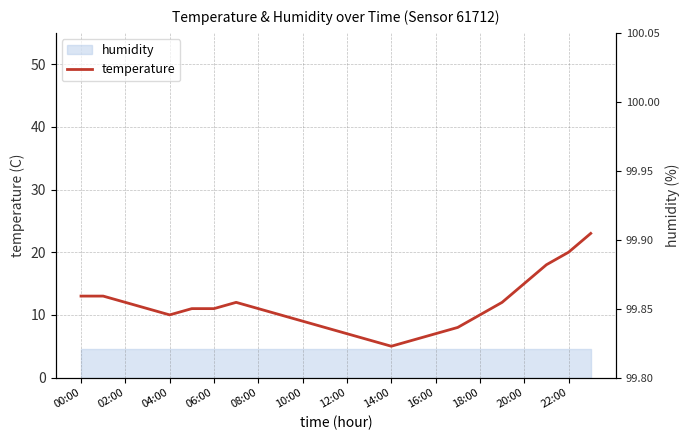

List the labels in order of value, largest first.

23:00, 22:00, 21:00, 20:00, 00:00, 01:00, 02:00, 07:00, 19:00, 03:00, 05:00, 06:00, 08:00, 04:00, 09:00, 18:00, 10:00, 11:00, 17:00, 12:00, 16:00, 13:00, 15:00, 14:00